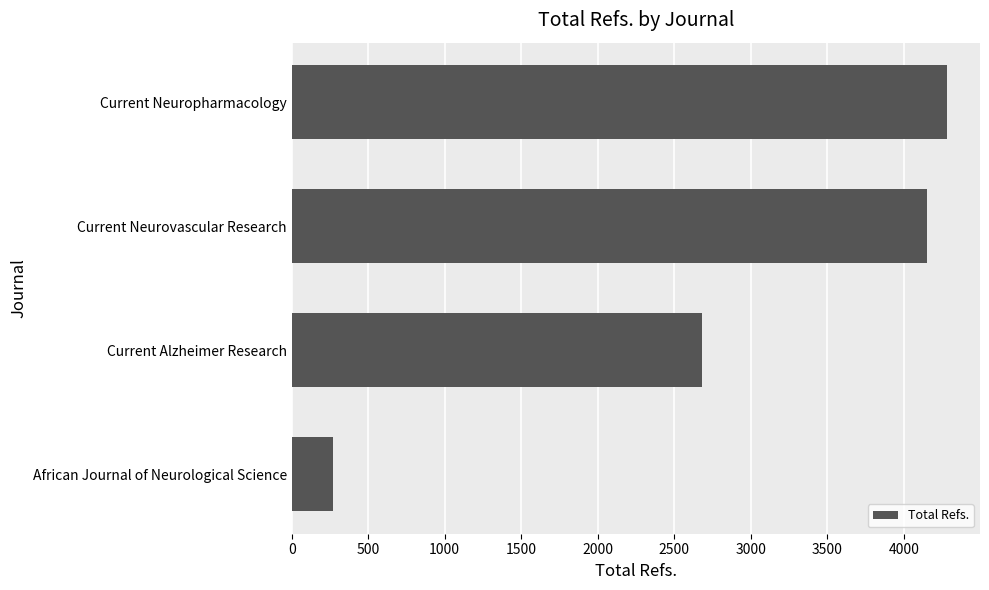

Which has a higher value, African Journal of Neurological Science or Current Neurovascular Research?

Current Neurovascular Research